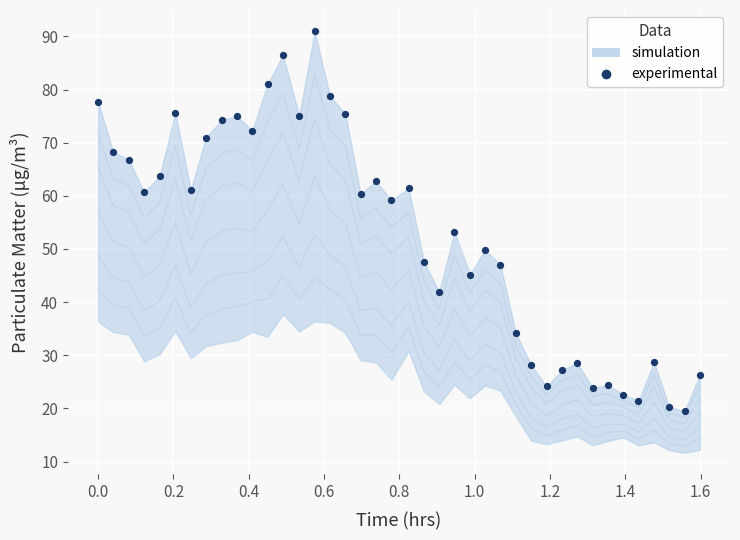

What is the range of Y values (max minus min)?

71.5